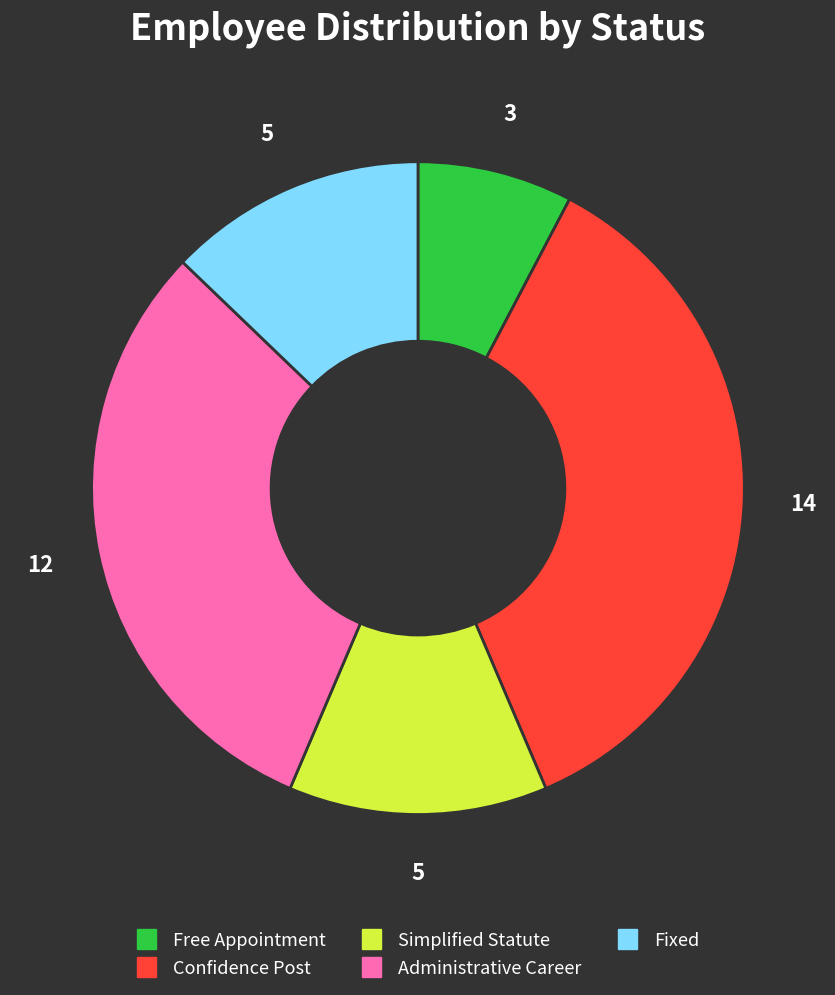

Is there a majority slice in this chart?

No